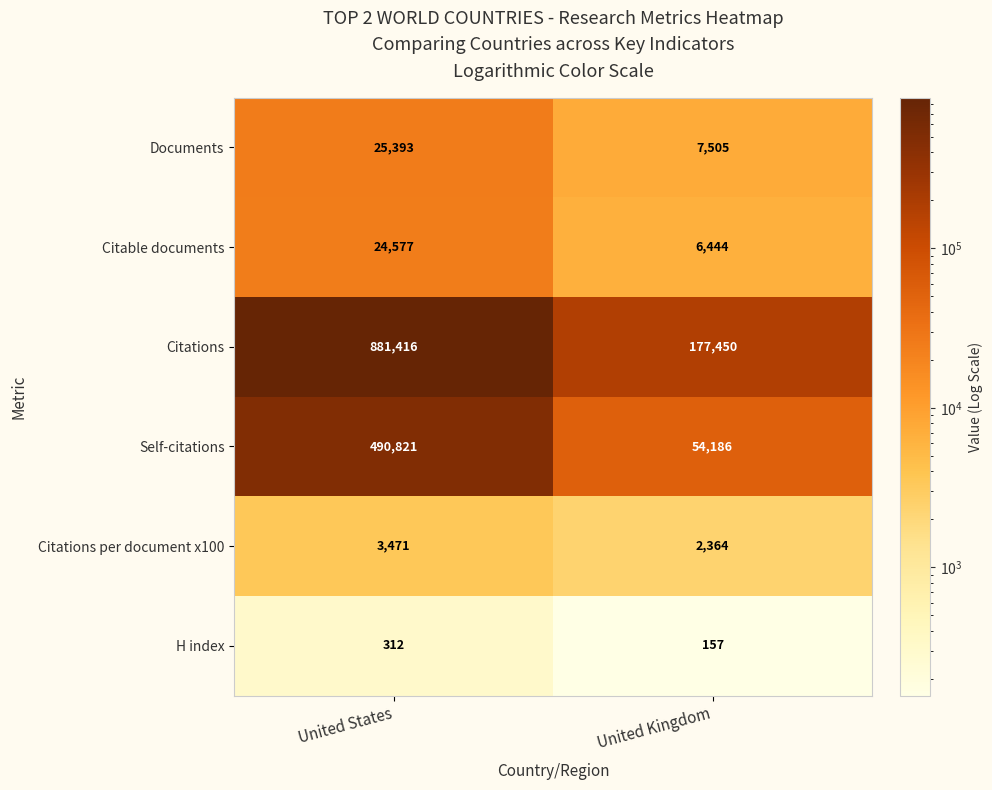

At how many categories does at least one series exceed 825304?

1